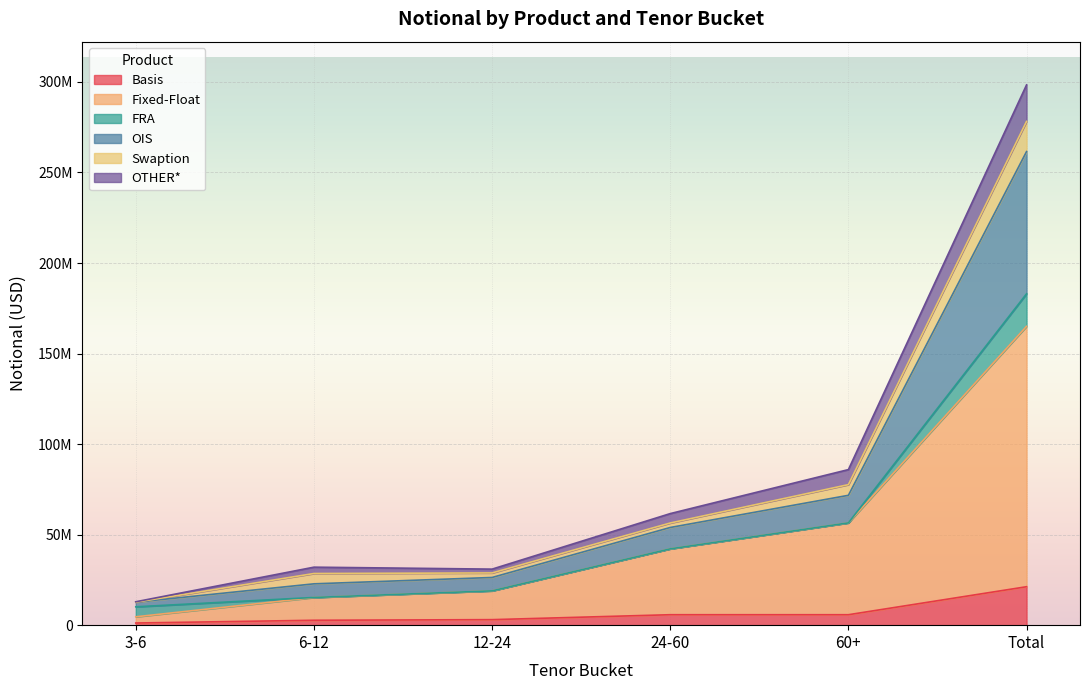

What is the maximum value for Basis?

21233742